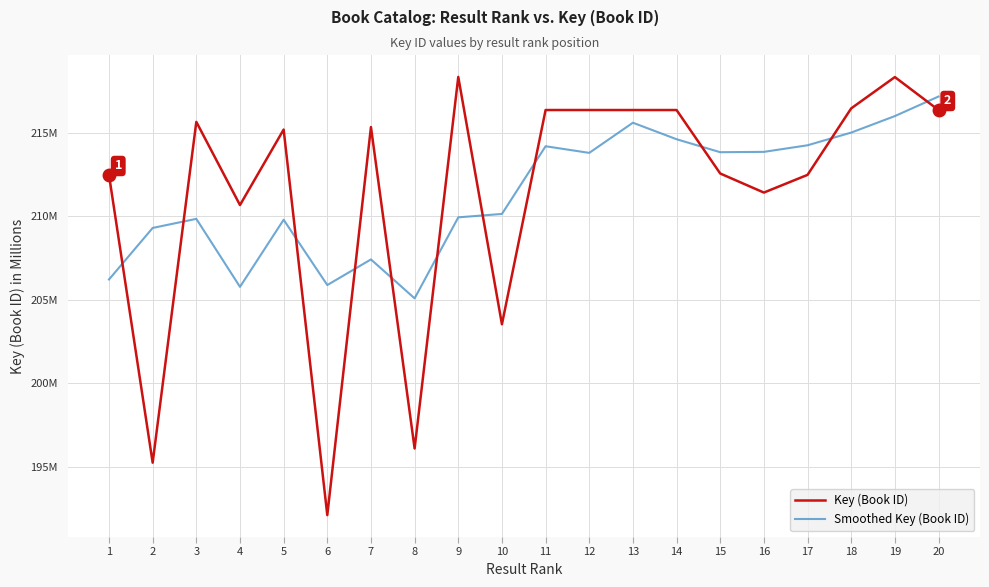

Reading right to left, extract all data points from this chart.

Key (Book ID): 20=216.4	19=218.3	18=216.5	17=212.5	16=211.4	15=212.6	14=216.4	13=216.4	12=216.4	11=216.4	10=203.5	9=218.3	8=196.1	7=215.3	6=192.1	5=215.2	4=210.7	3=215.6	2=195.3	1=212.5
Smoothed Key (Book ID): 20=217.2	19=216.0	18=215.0	17=214.2	16=213.9	15=213.8	14=214.6	13=215.6	12=213.8	11=214.2	10=210.1	9=209.9	8=205.1	7=207.4	6=205.9	5=209.8	4=205.8	3=209.8	2=209.3	1=206.2